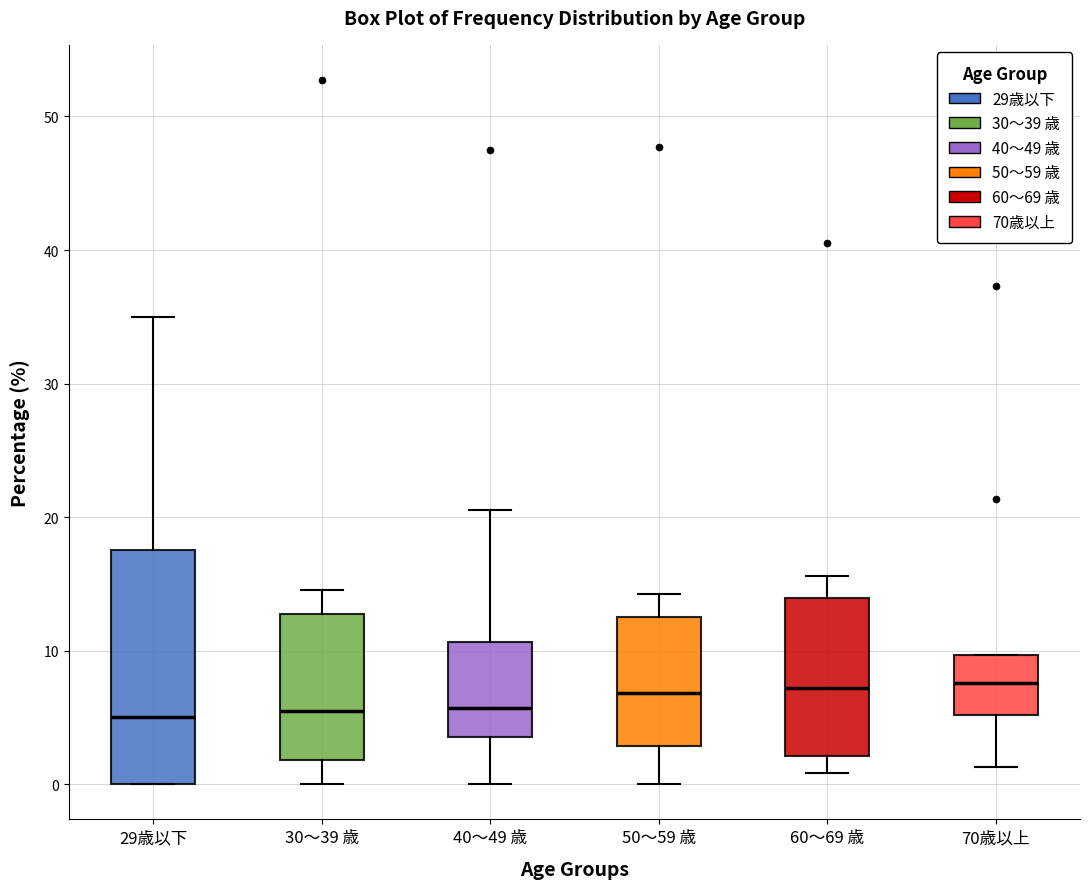

Which box is the tallest, from its lower edge to its upper edge?

29歳以下